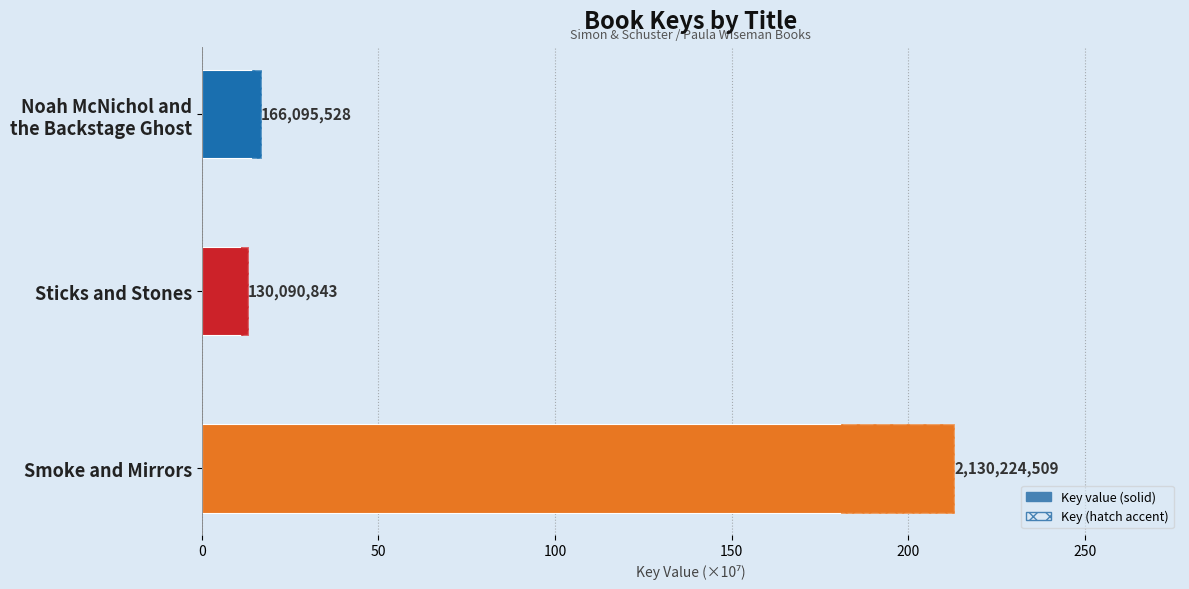

Reading left to right, transcribe all the data shown in this chart.

16.6	13.0	213.0